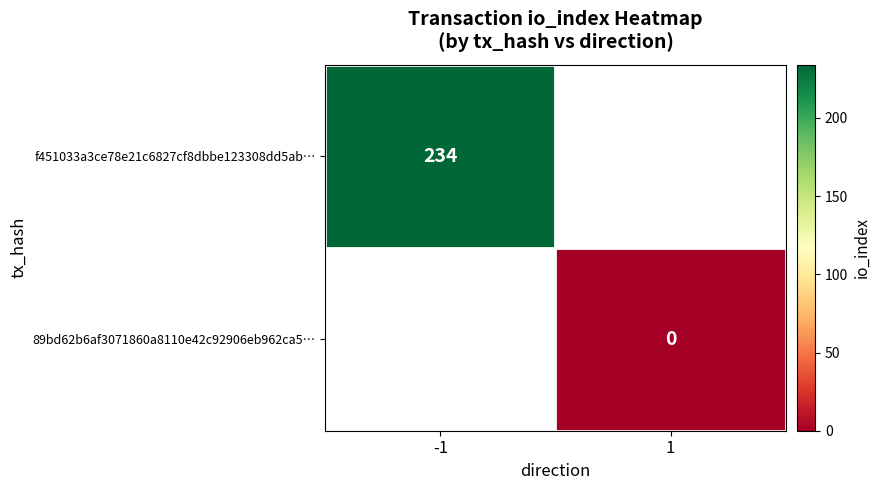

Is it true that f451033a3ce78e21c6827cf8dbbe123308dd5ab… equals 234 at -1?

True